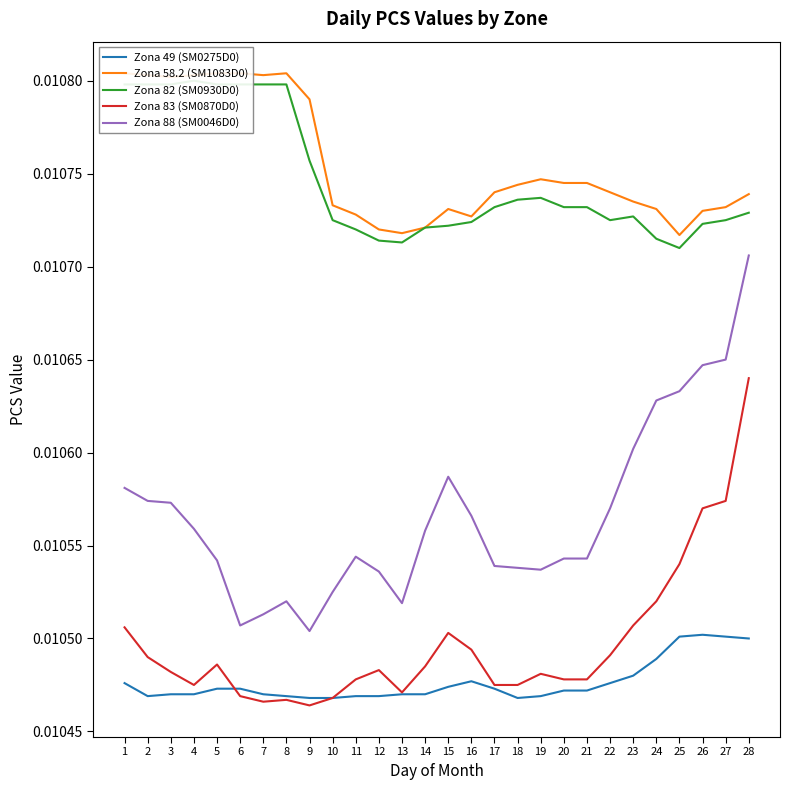

Does the chart display data point markers on the line(s)?

No